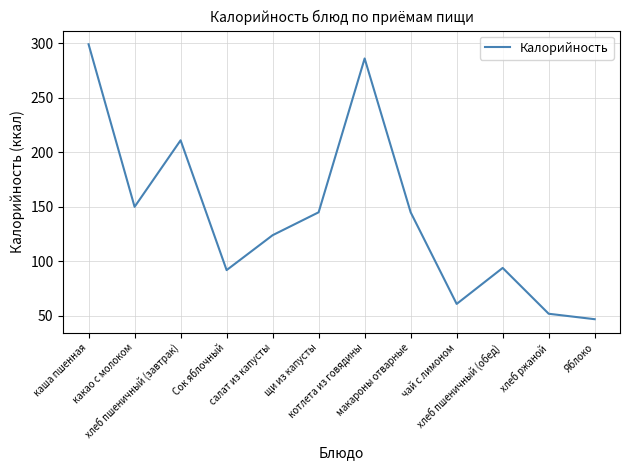

What is the smallest value displayed?

47